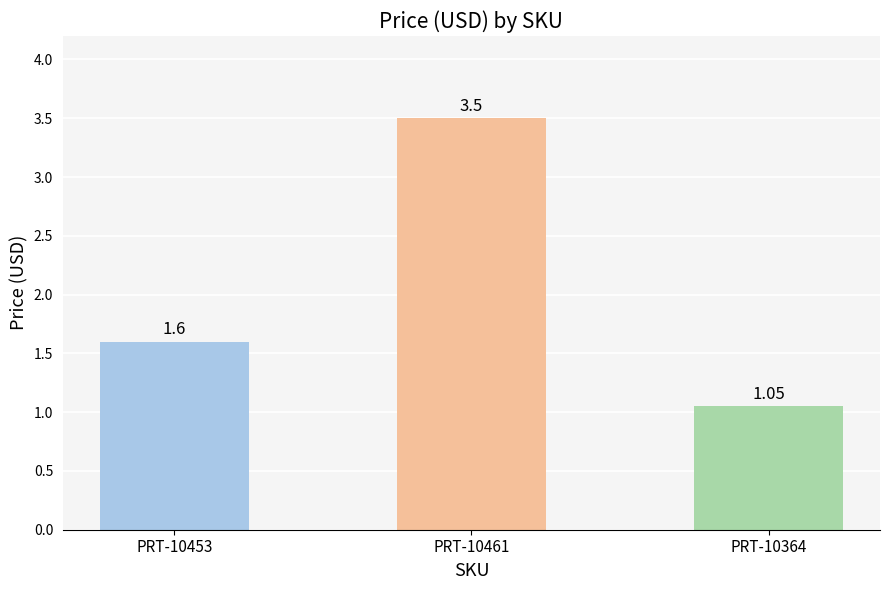

What is the average value?

2.1